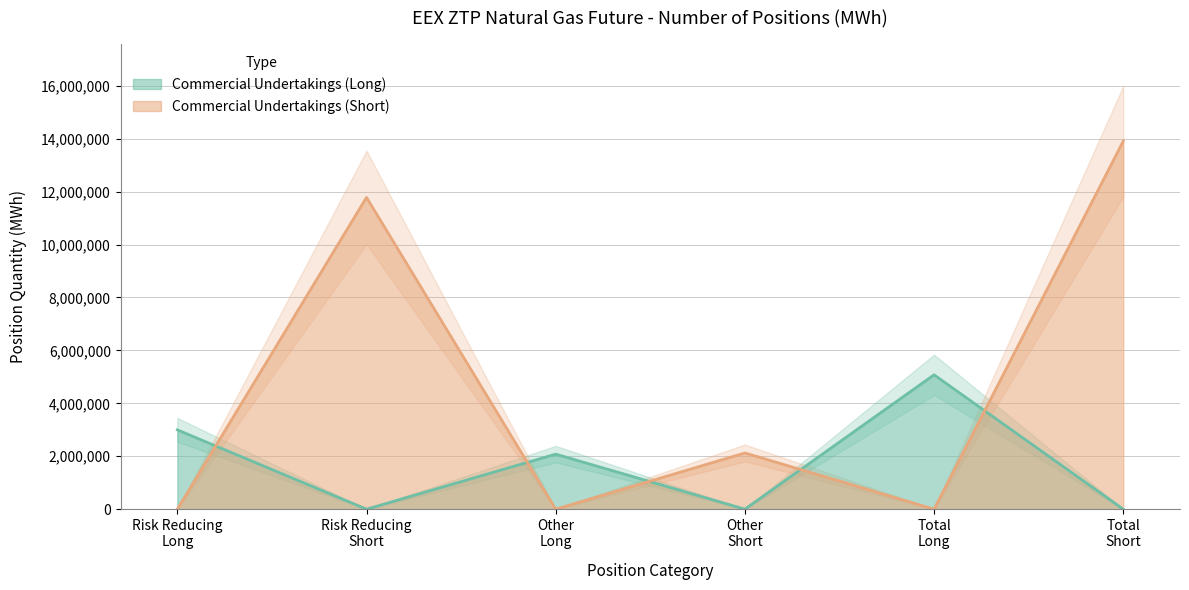

True or false: Commercial Undertakings (Long) and Commercial Undertakings (Short) cross at least once.

True